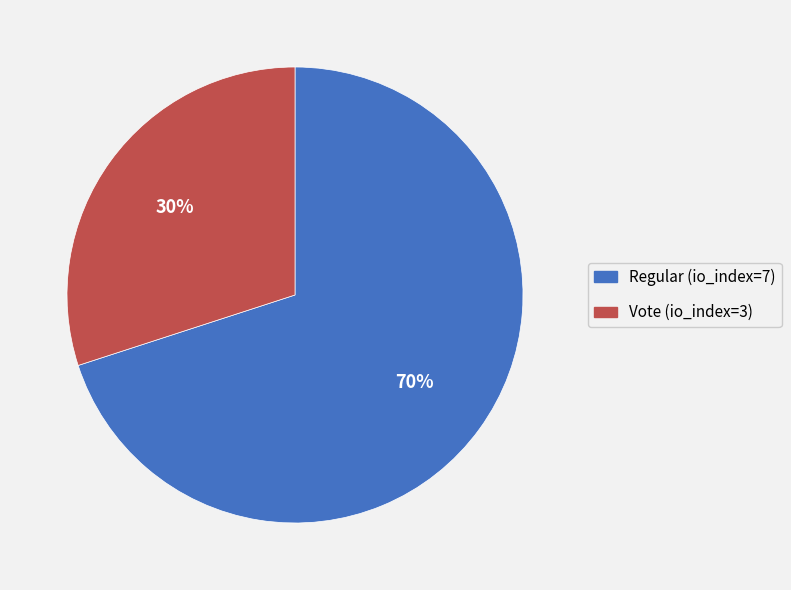

How much of the chart is everything except Regular (index 7)?

30.0%